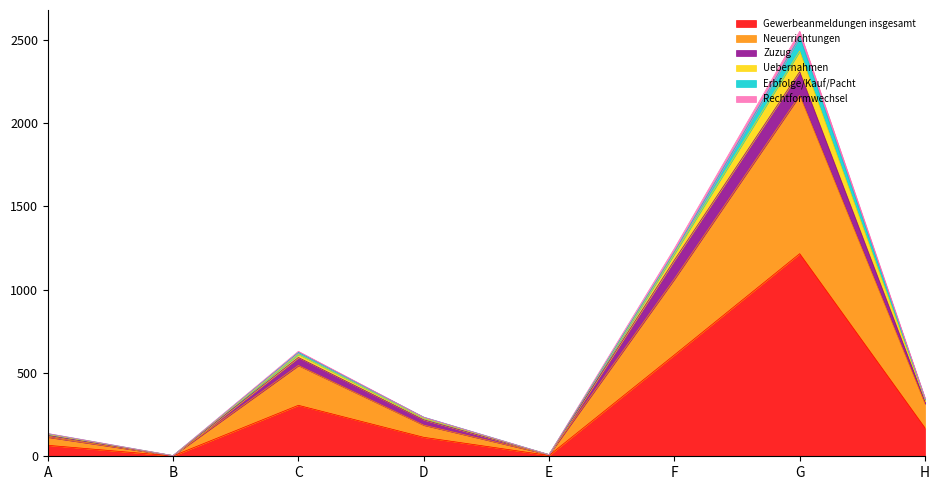

At which label does Gewerbeanmeldungen insgesamt reach its peak?

G